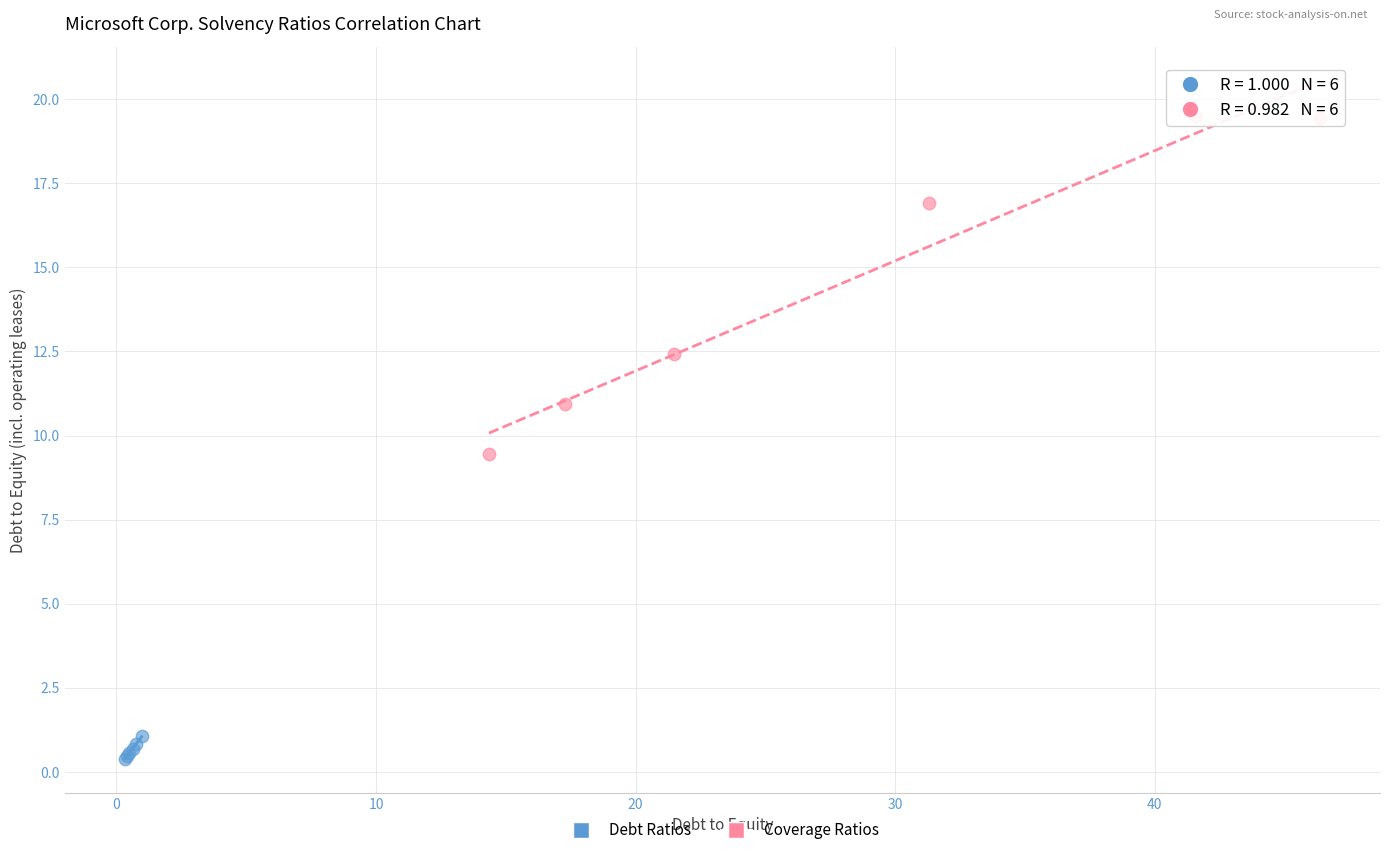

Which series has the widest spread of Y values?

Coverage Ratios